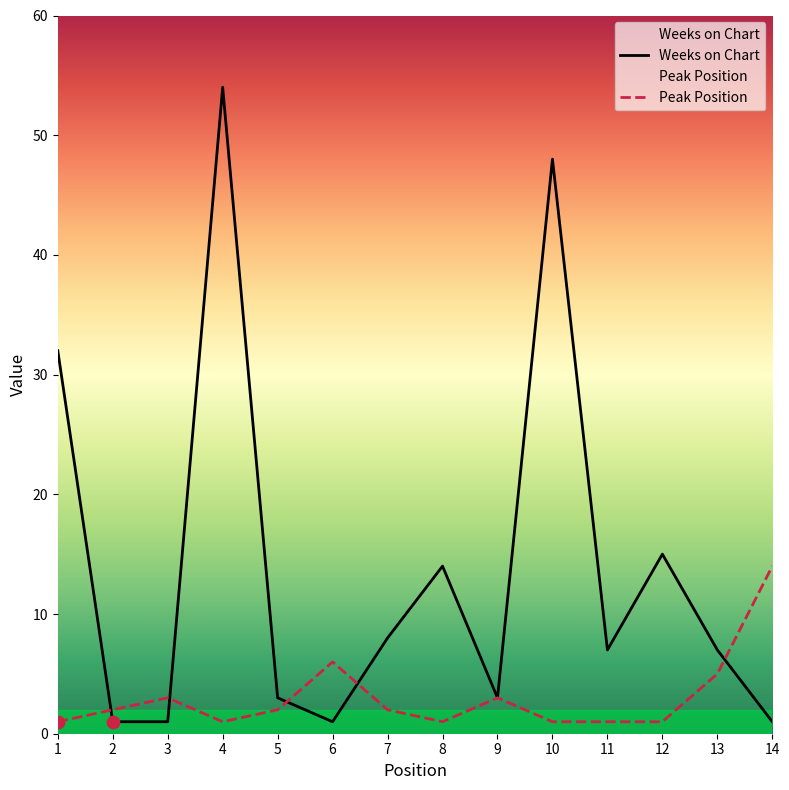

What is the total value across all series at 10?

49